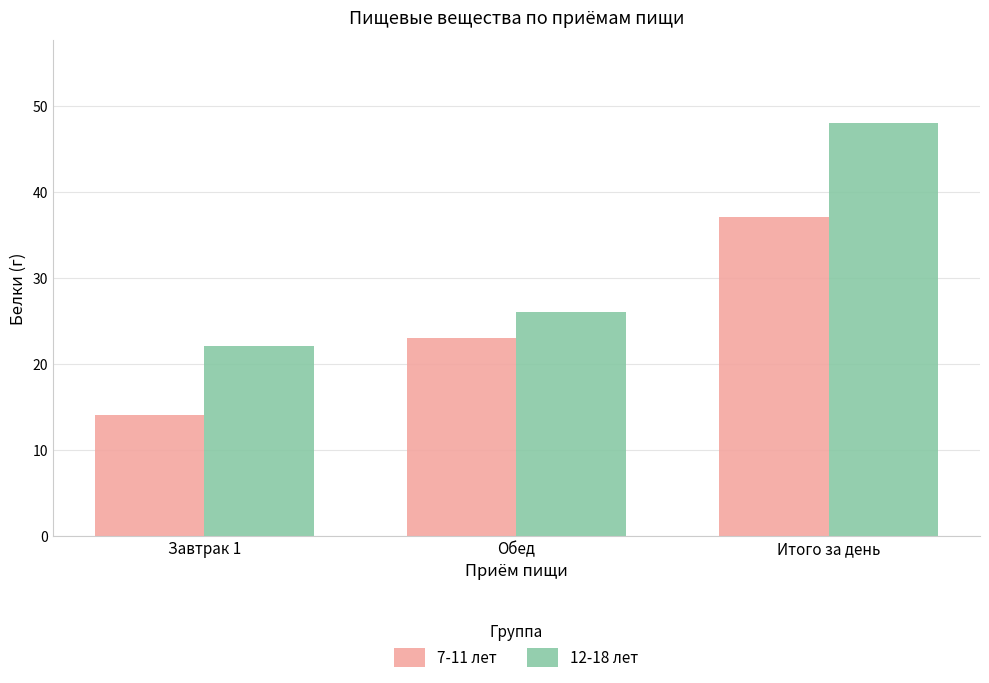

Rank the series by their maximum value, from highest to lowest.

12-18 лет, 7-11 лет